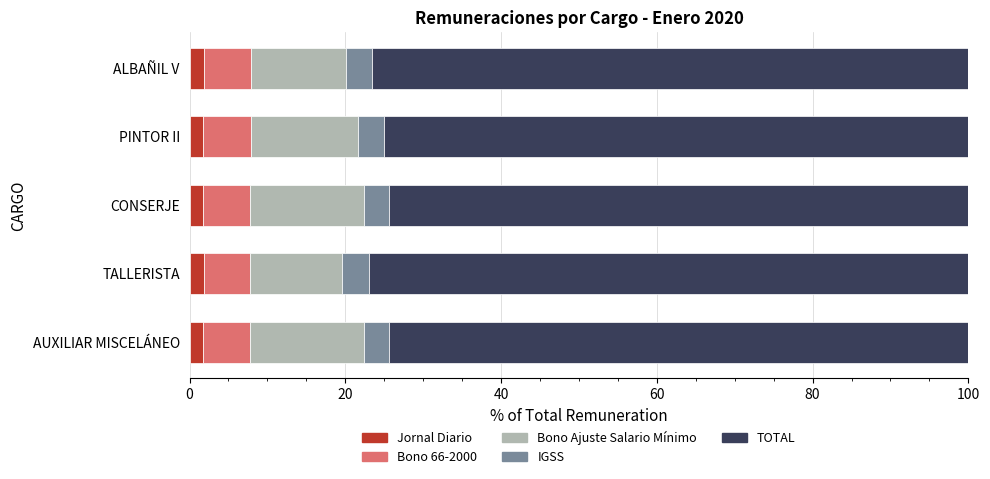

Reading left to right, extract all data points from this chart.

Jornal Diario: 1.7	1.9	1.7	1.8	1.9
Bono 66-2000: 6.1	5.9	6.1	6.0	6.1
Bono Ajuste Salario Mínimo: 14.6	11.8	14.6	13.8	12.1
IGSS: 3.3	3.4	3.3	3.3	3.4
TOTAL: 74.3	76.9	74.3	75.0	76.5